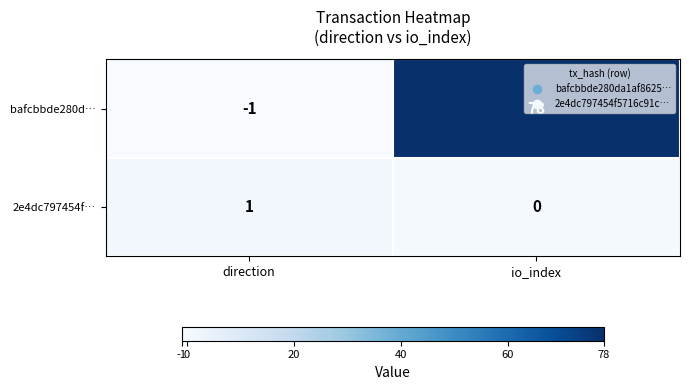

The 2e4dc797454f… series shows 0 at io_index. True or false?

True